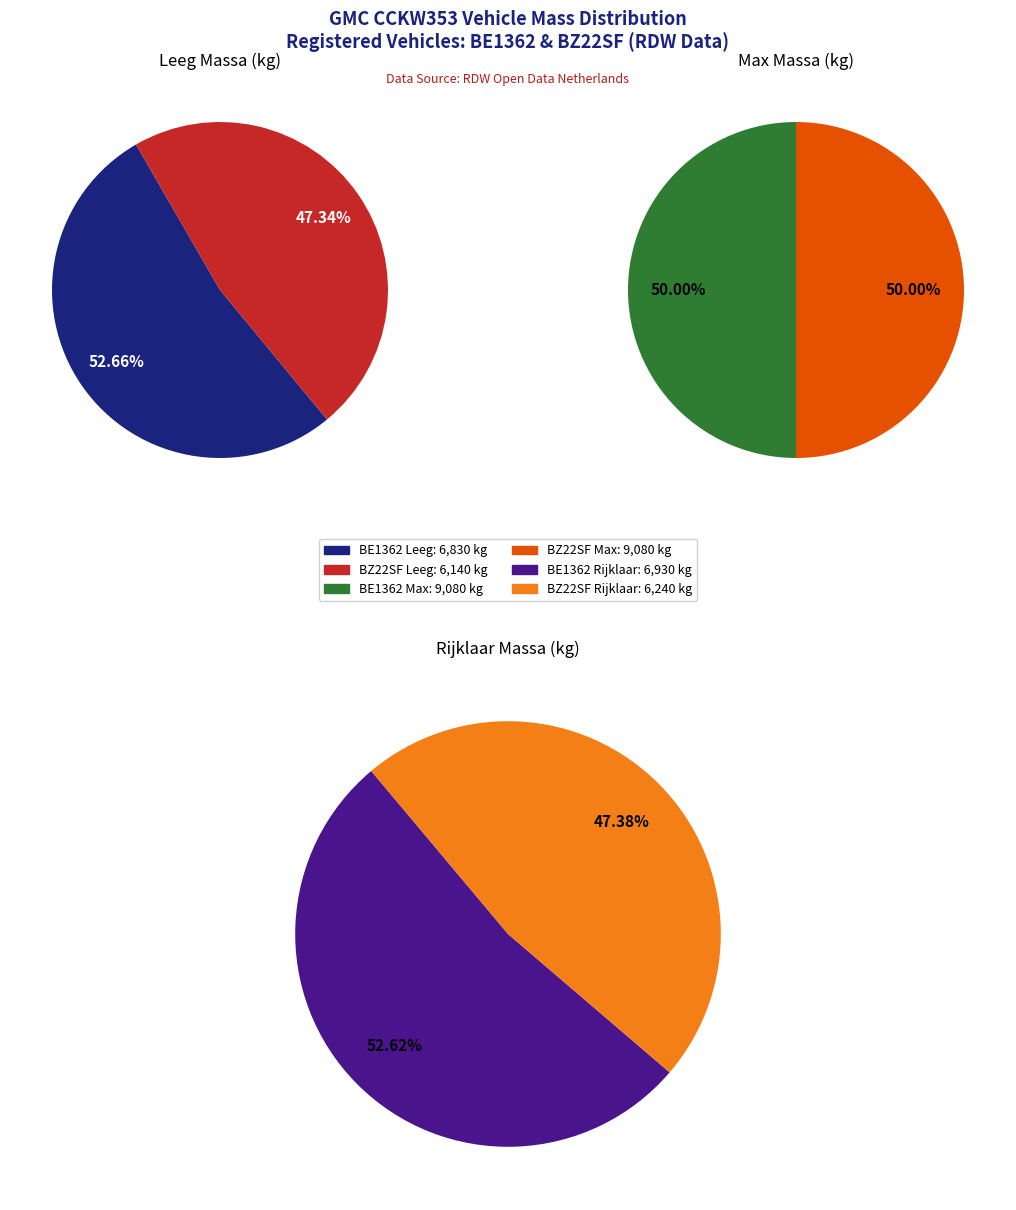

Do BE1362 and BZ22SF together represent more than half of the pie?

Yes